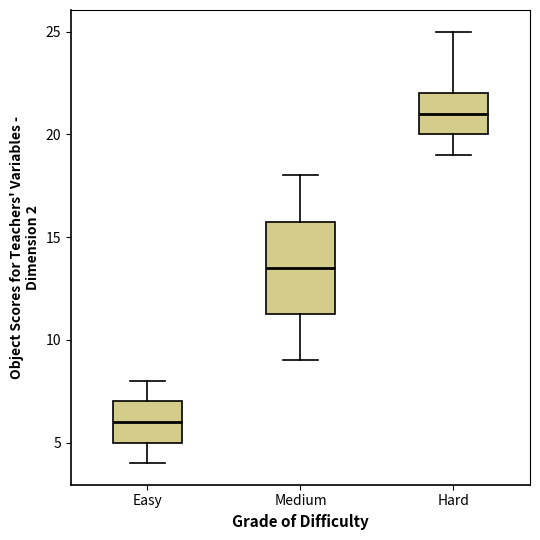

Where does the lower whisker of the box for Easy end on the y-axis? The values are not printed on the chart, so give them approximately, as read against the axis.

4.0